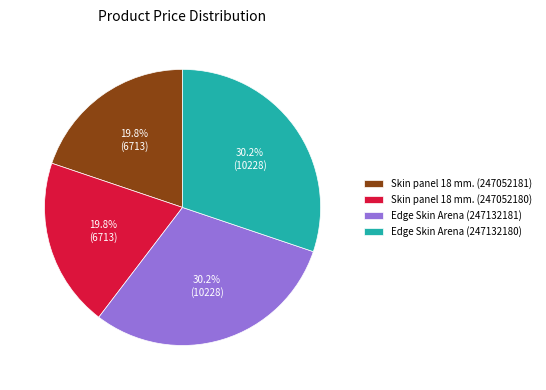

Does Edge Skin Arena (247132180) account for over 50% of the chart?

No